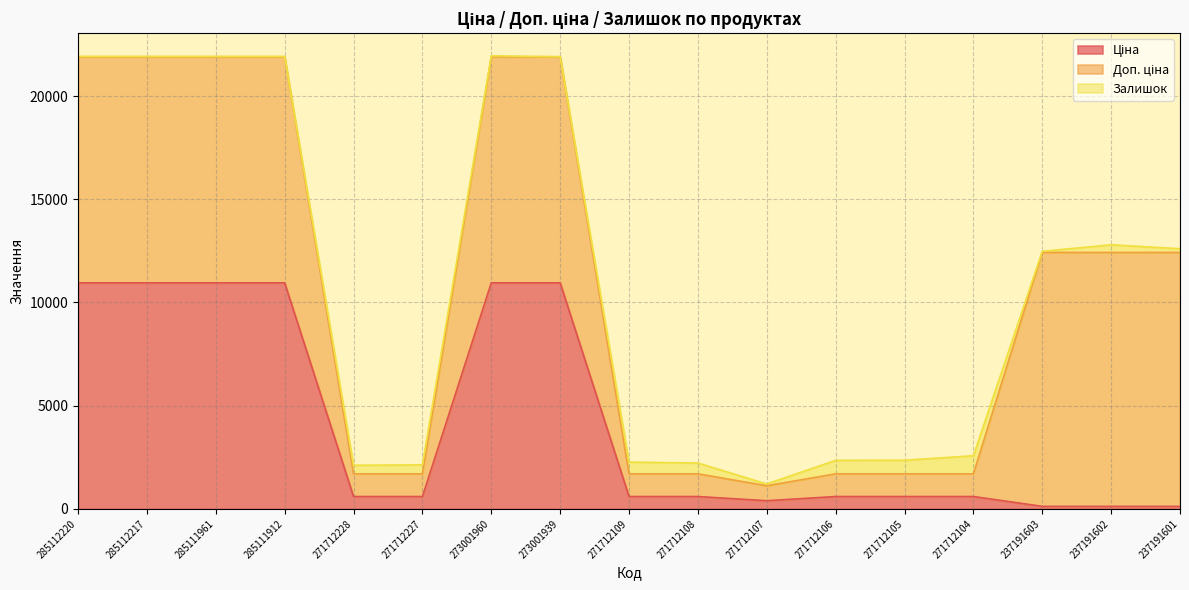

What is the sum of all Залишок values?

4933.0